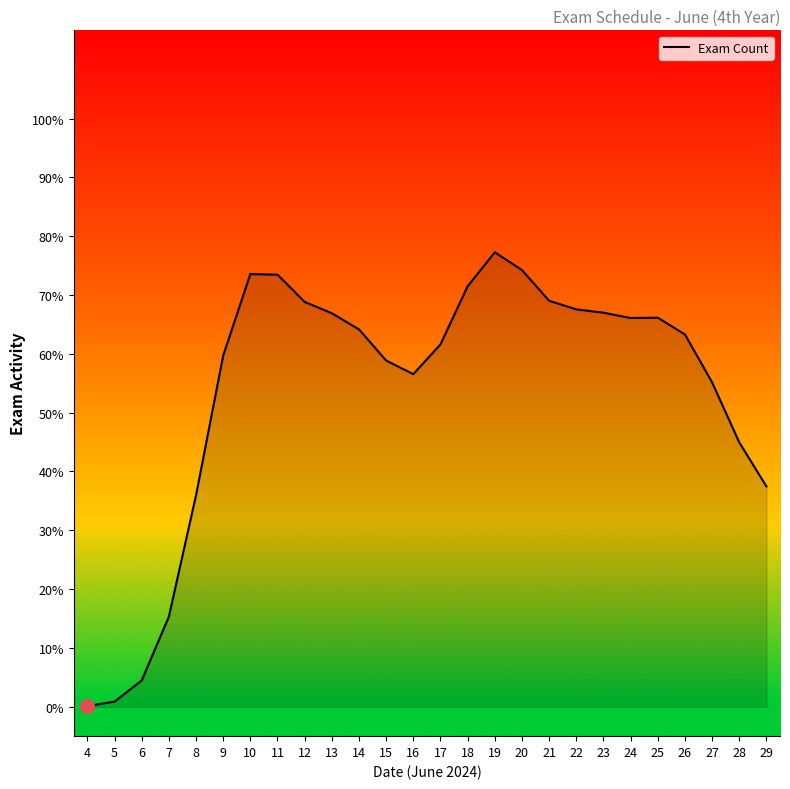

Does the chart have visible grid lines?

No